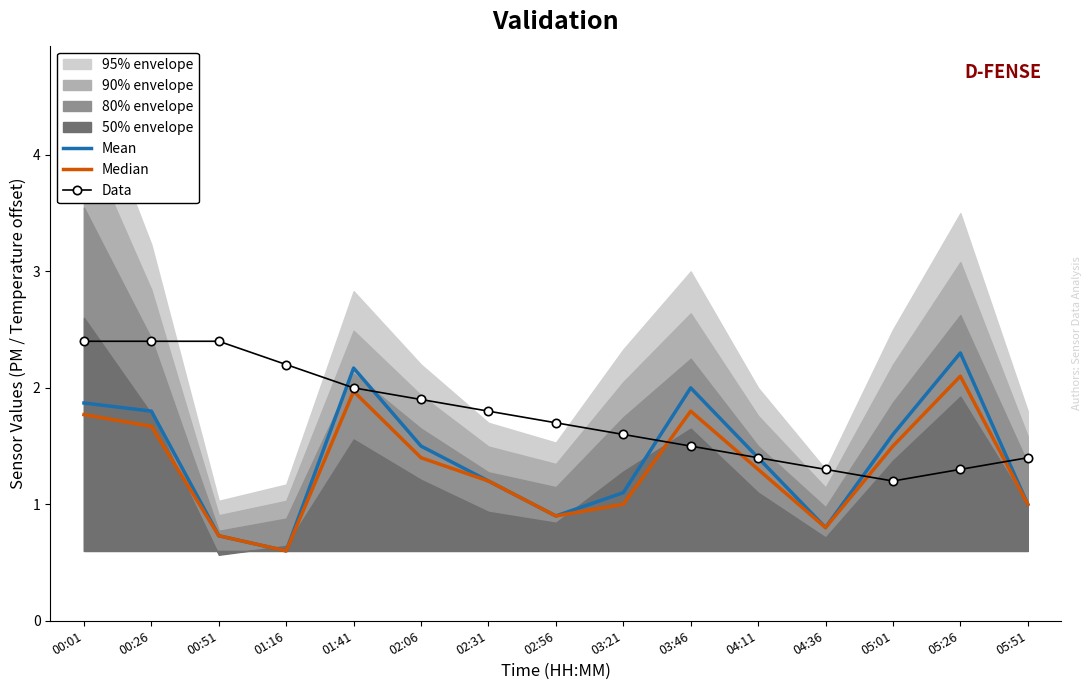

Rank the series at 01:16 from lowest to highest value.

Mean, Median, Data